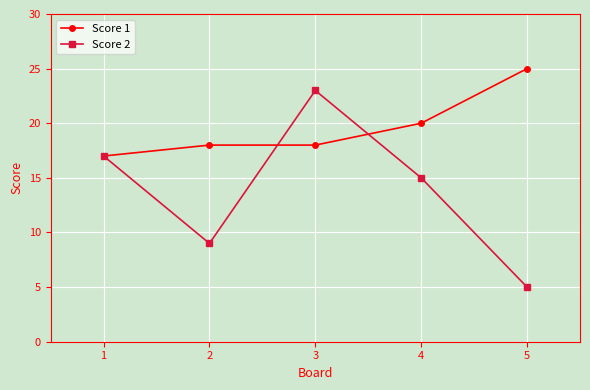

At which label is Score 2 closest to 14?

4